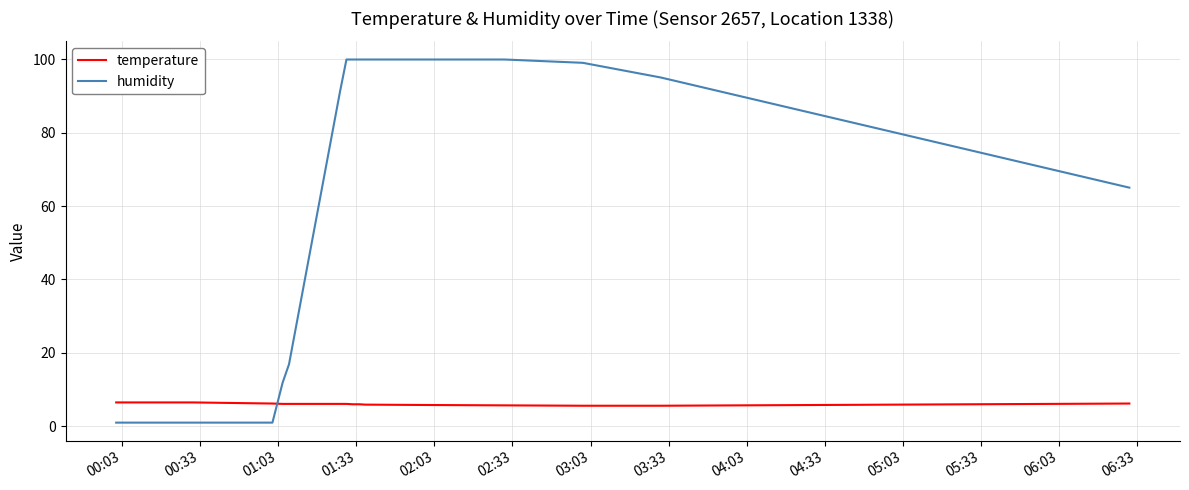

What is the average value of the humidity series?

69.1